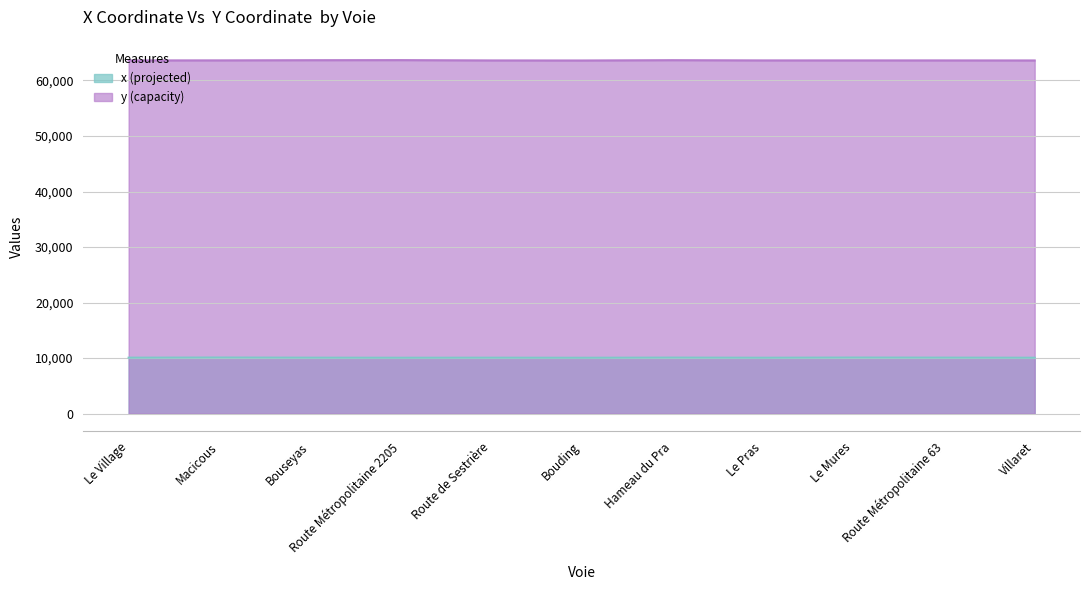

True or false: y (capacity) has more than 0 points higher than both neighbors.

True